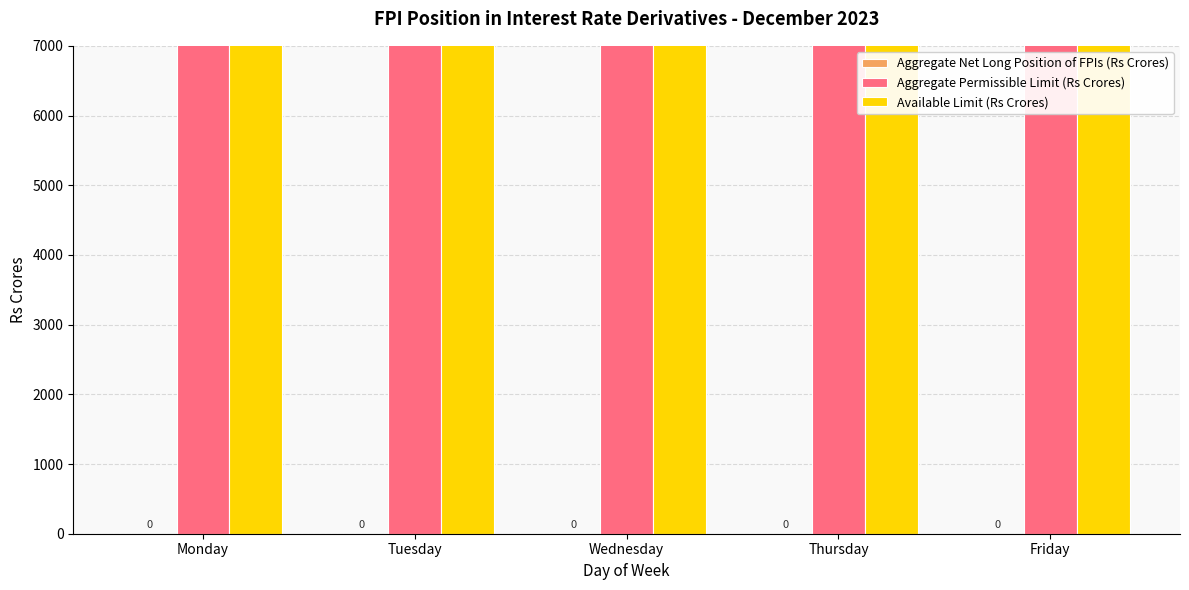

What is the value of the Aggregate Permissible Limit (Rs Crores) bar at the 3rd from the left?

20000